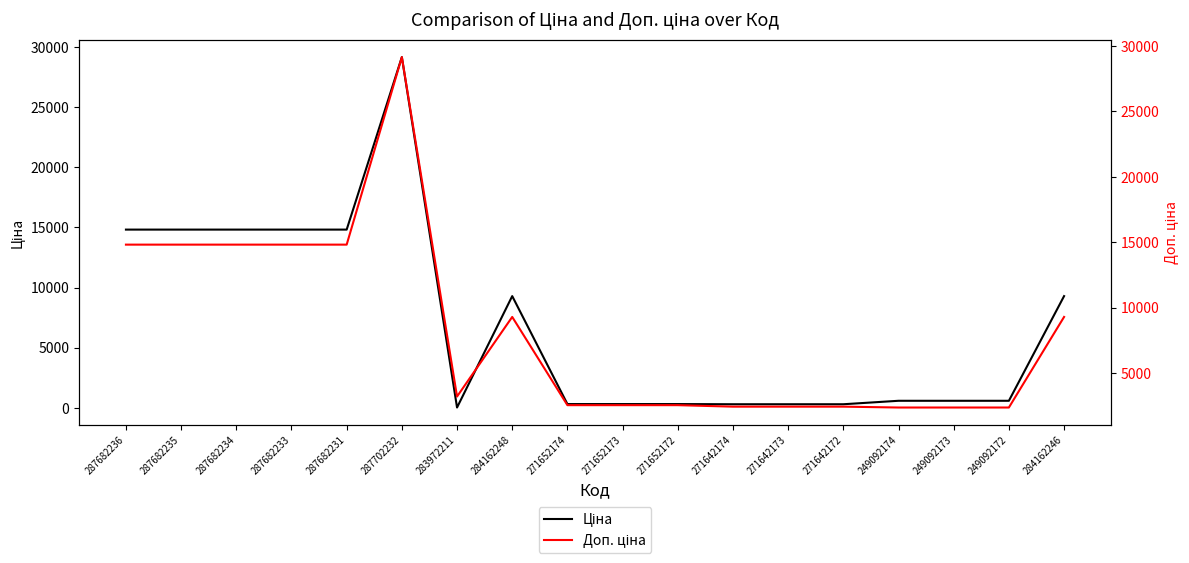

List the series in order of their peak value, lowest first.

Ціна, Доп. ціна